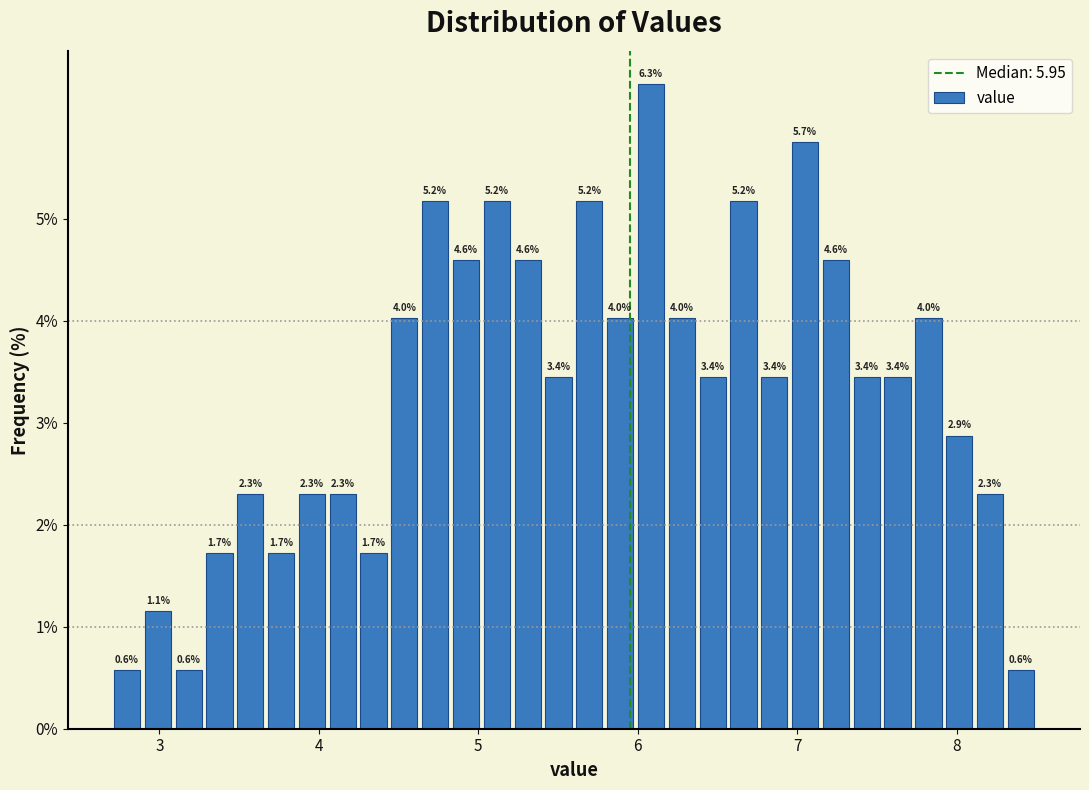

Read against the x-axis, roughly where is the centre of the tallest bar?

6.1